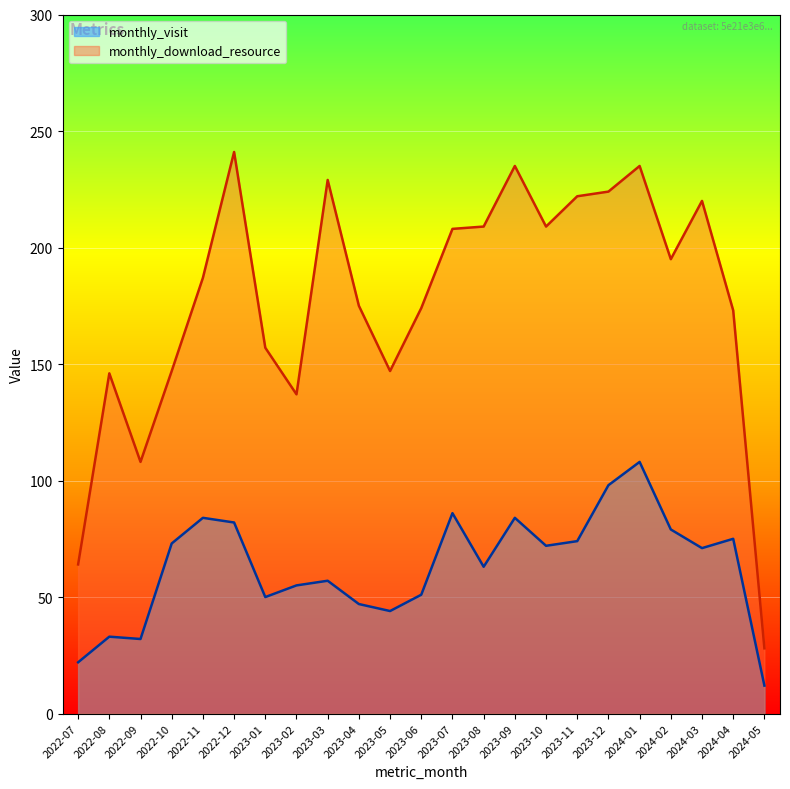

At how many categories does at least one series exceed 157?

15